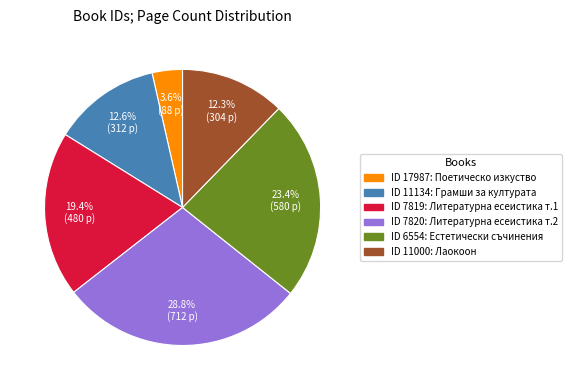

Is there a majority slice in this chart?

No